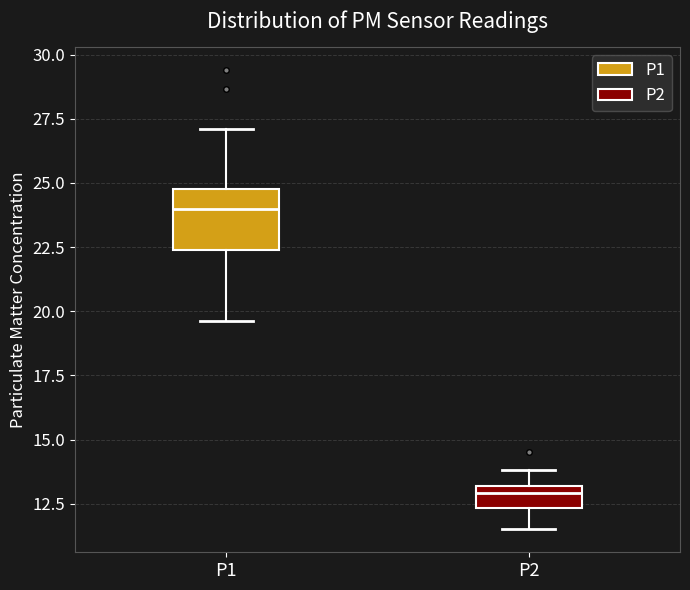

Reading left to right, transcribe this box plot: for each box, give where its median line is, the range the box spans, and where its two whiskers end, as read against the y-axis. The values are not printed on the chart, so give them approximately, as read against the axis.

P1: median 24.0, box 22.5 to 25.0, whiskers 19.5 to 27.0
P2: median 13.0 (just below the box's upper edge), box 12.5 to 13.0, whiskers 11.5 to 14.0